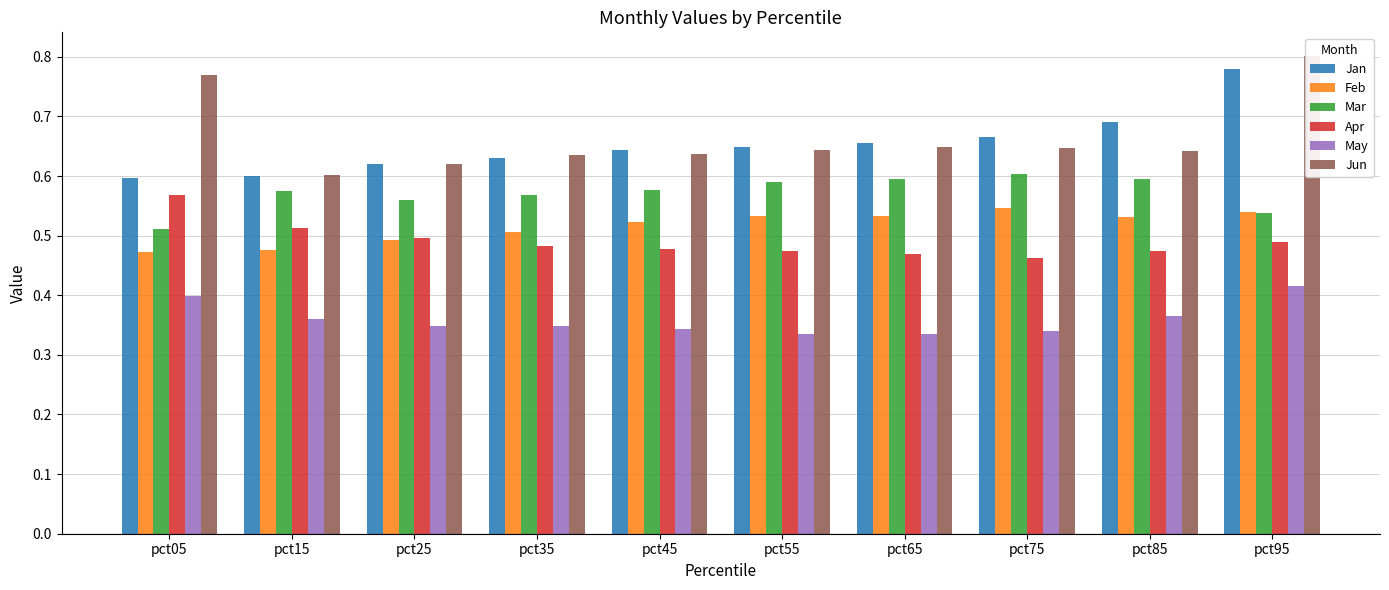

Reading left to right, list all the values displayed in this chart.

Jan: 0.6	0.6	0.6	0.6	0.6	0.6	0.7	0.7	0.7	0.8
Feb: 0.5	0.5	0.5	0.5	0.5	0.5	0.5	0.5	0.5	0.5
Mar: 0.5	0.6	0.6	0.6	0.6	0.6	0.6	0.6	0.6	0.5
Apr: 0.6	0.5	0.5	0.5	0.5	0.5	0.5	0.5	0.5	0.5
May: 0.4	0.4	0.3	0.3	0.3	0.3	0.3	0.3	0.4	0.4
Jun: 0.8	0.6	0.6	0.6	0.6	0.6	0.6	0.6	0.6	0.8